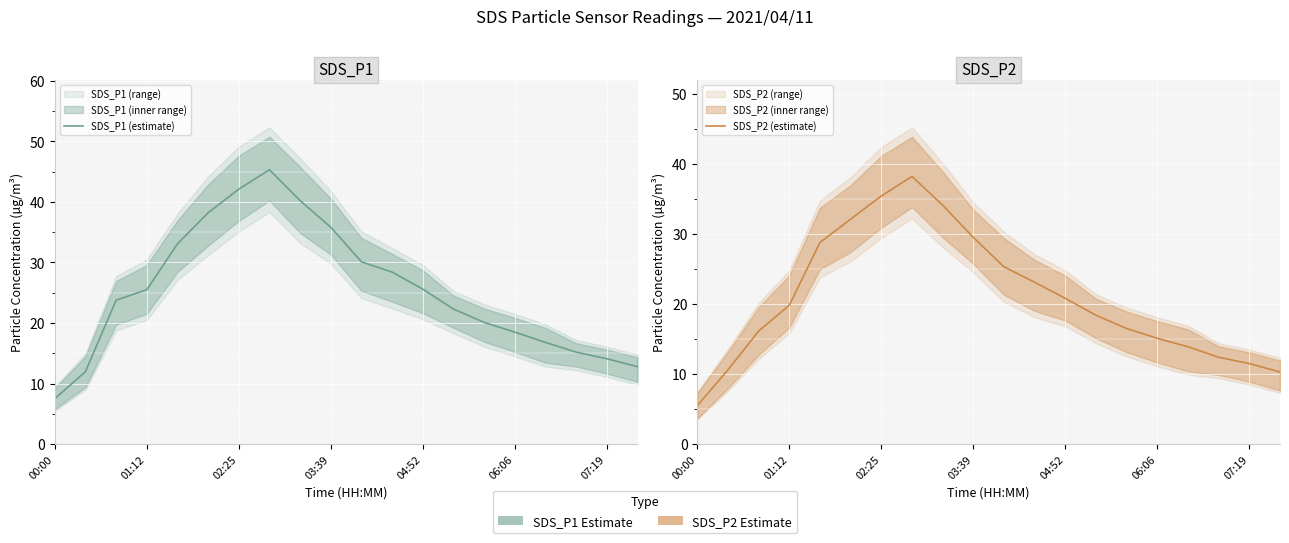

Reading left to right, list all the values displayed in this chart.

SDS_P1 (estimate): 7.5	12.0	23.8	25.5	33.1	38.2	42.1	45.3	40.2	35.8	30.1	28.4	25.6	22.3	20.1	18.5	16.8	15.2	14.1	12.8
SDS_P2 (estimate): 5.5	10.6	16.1	19.8	28.8	32.1	35.4	38.2	34.1	29.5	25.3	23.1	20.8	18.4	16.5	15.1	13.9	12.4	11.5	10.3